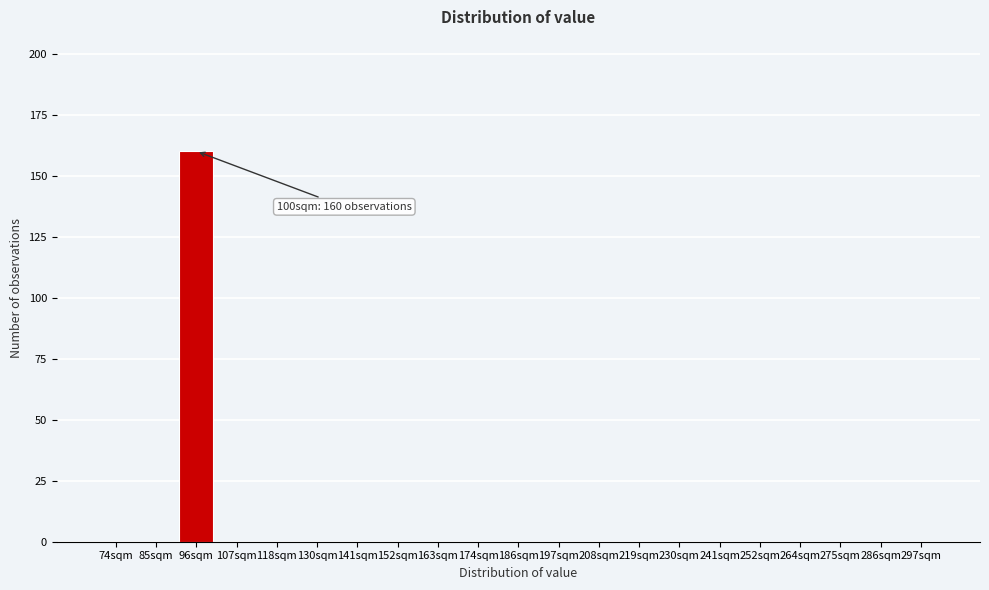

Reading right to left, what are all the values shown in this chart?

297sqm=0	286sqm=0	275sqm=0	264sqm=0	252sqm=0	241sqm=0	230sqm=0	219sqm=0	208sqm=0	197sqm=0	186sqm=0	174sqm=0	163sqm=0	152sqm=0	141sqm=0	130sqm=0	118sqm=0	107sqm=0	96sqm=160	85sqm=0	74sqm=0